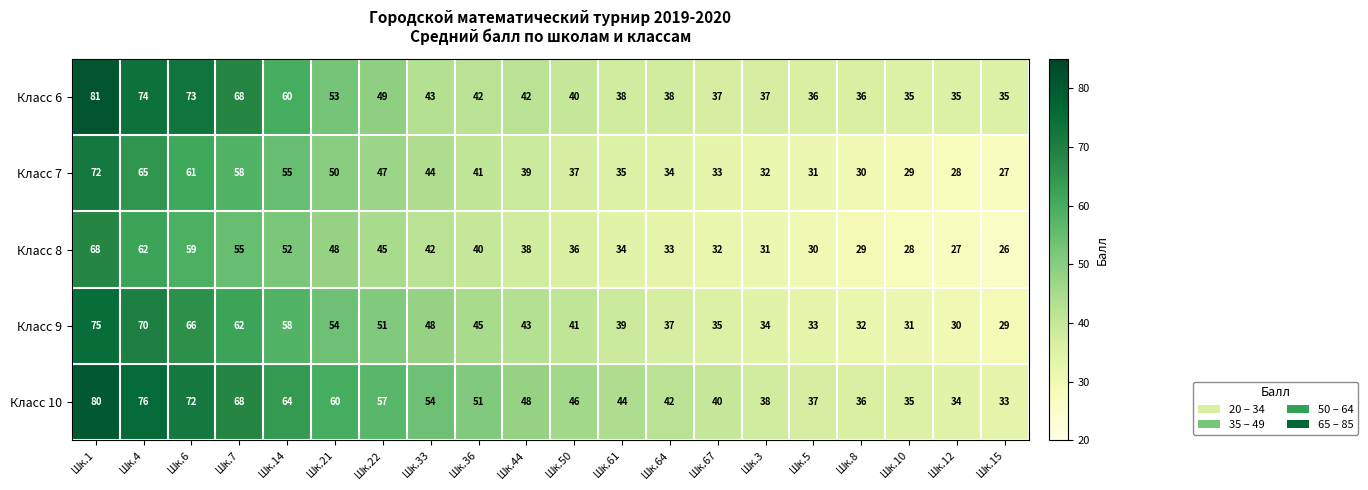

Count the number of categories in the chart.

20